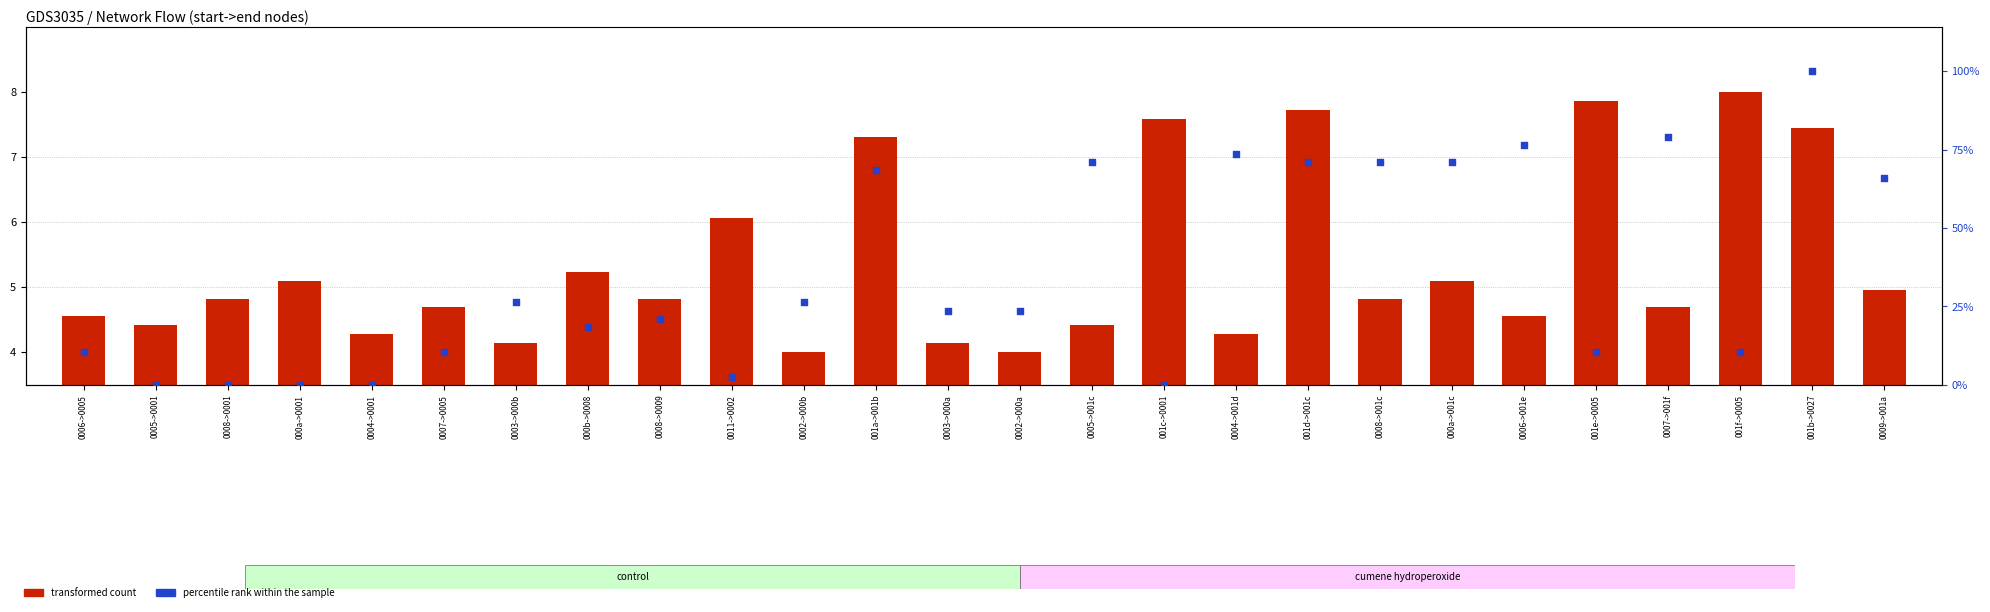

Which series has the largest total across all categories?

percentile rank within the sample